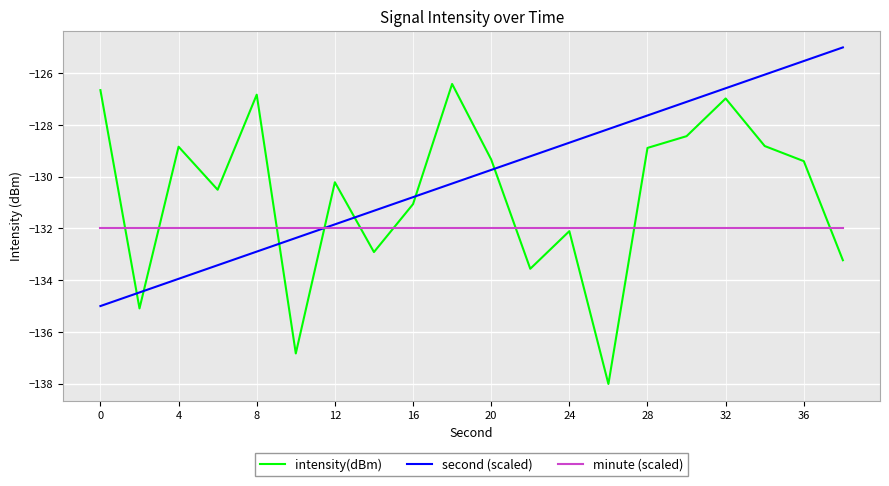

List the series in order of their overall mean, lowest first.

minute (scaled), intensity(dBm), second (scaled)